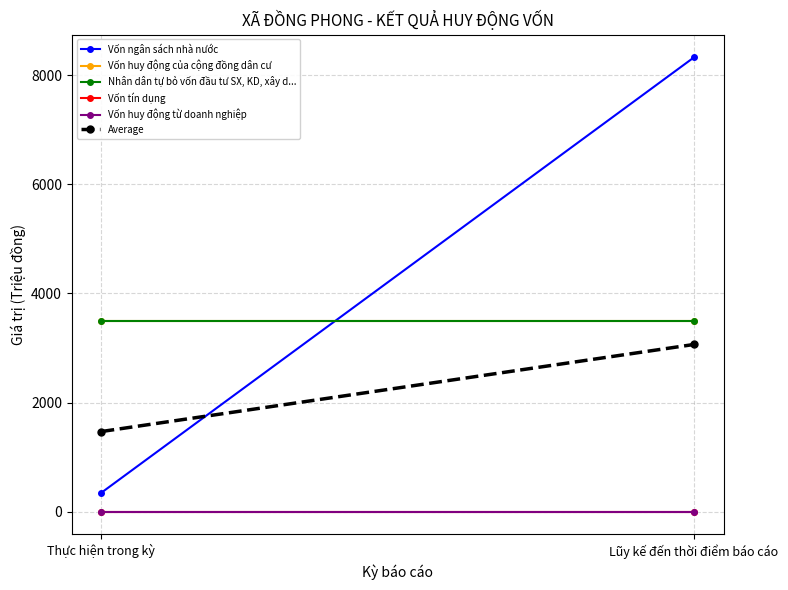

At how many categories does at least one series exceed 2984?

2